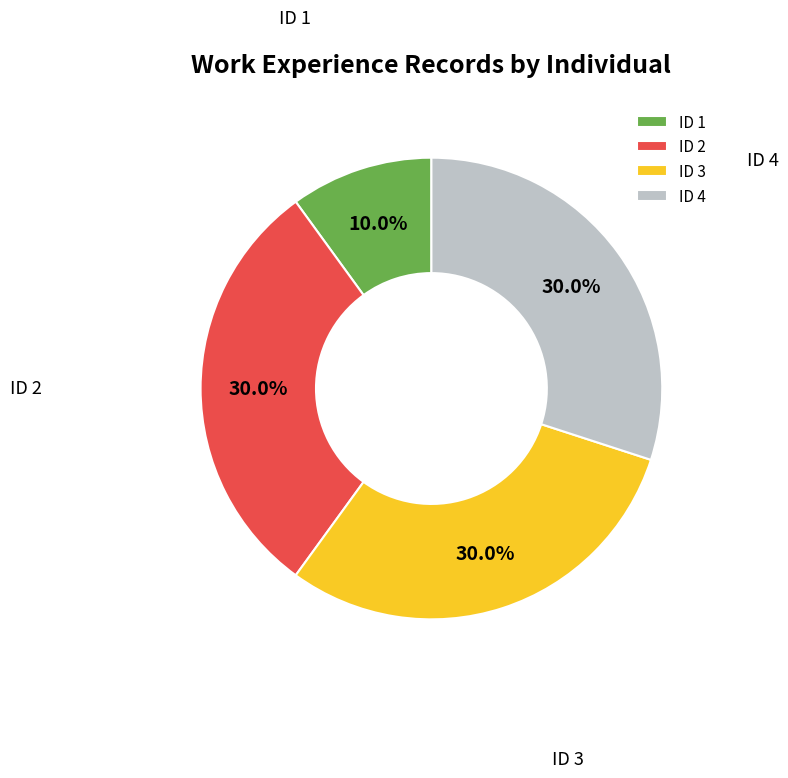

How many slices are in this pie chart?

4